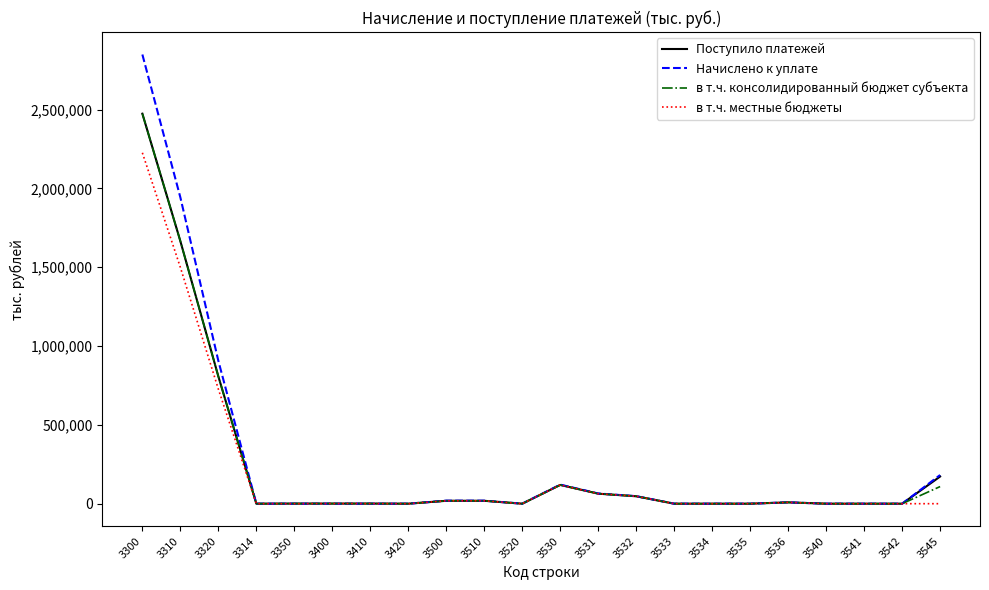

Which series has the largest range (max minus min)?

Начислено к уплате